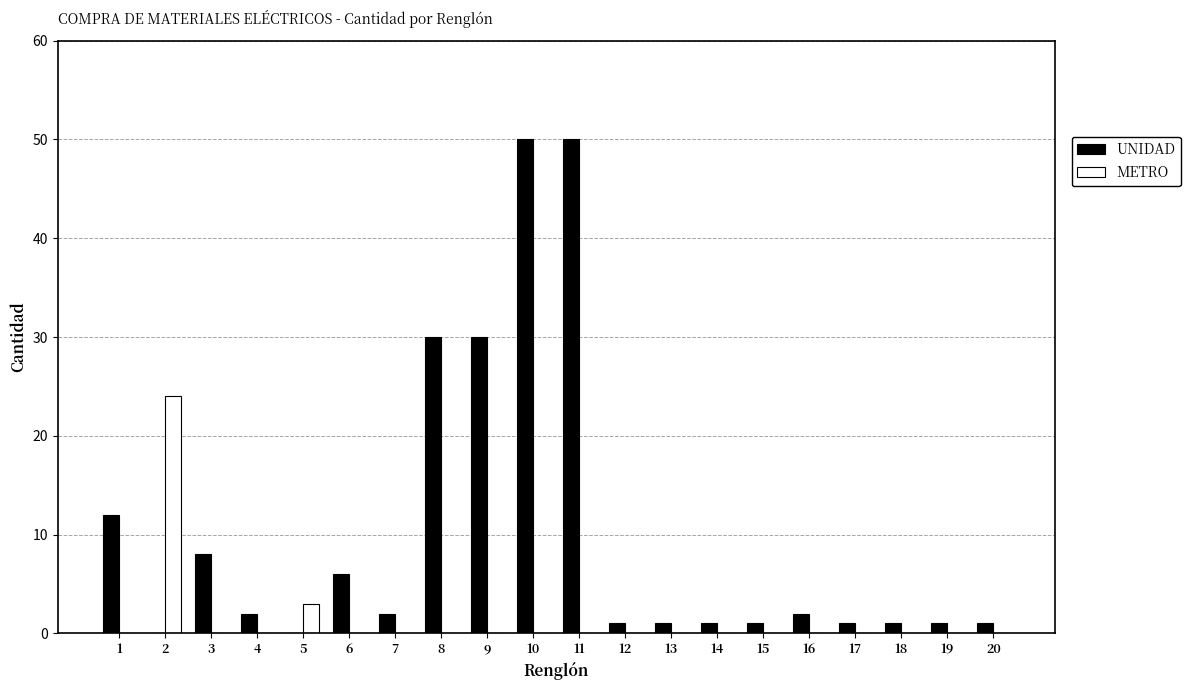

Reading left to right, extract all data points from this chart.

UNIDAD: 12	0	8	2	0	6	2	30	30	50	50	1	1	1	1	2	1	1	1	1
METRO: 0	24	0	0	3	0	0	0	0	0	0	0	0	0	0	0	0	0	0	0